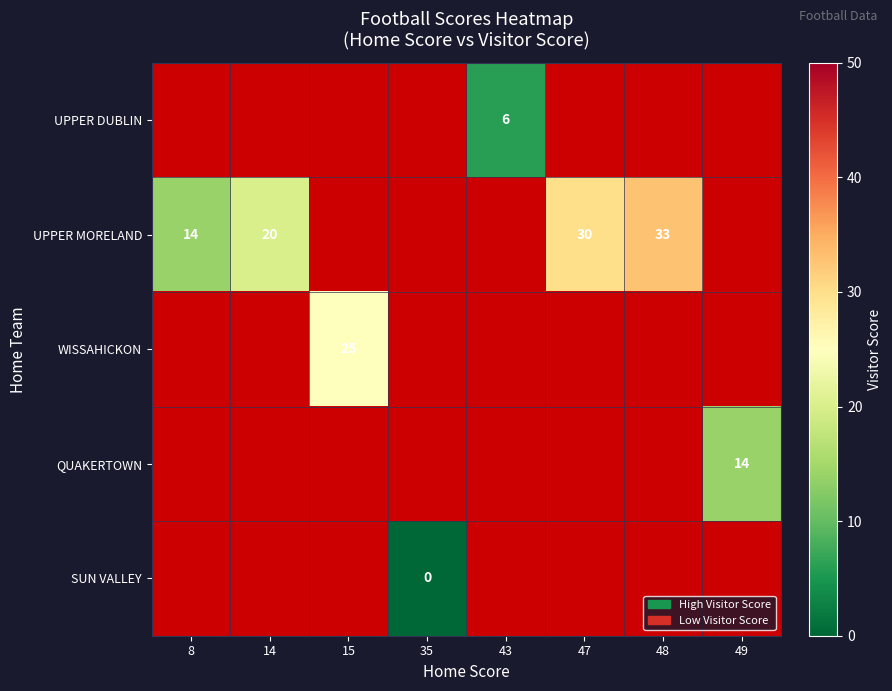

True or false: WISSAHICKON has a value of 25 at 15.

True